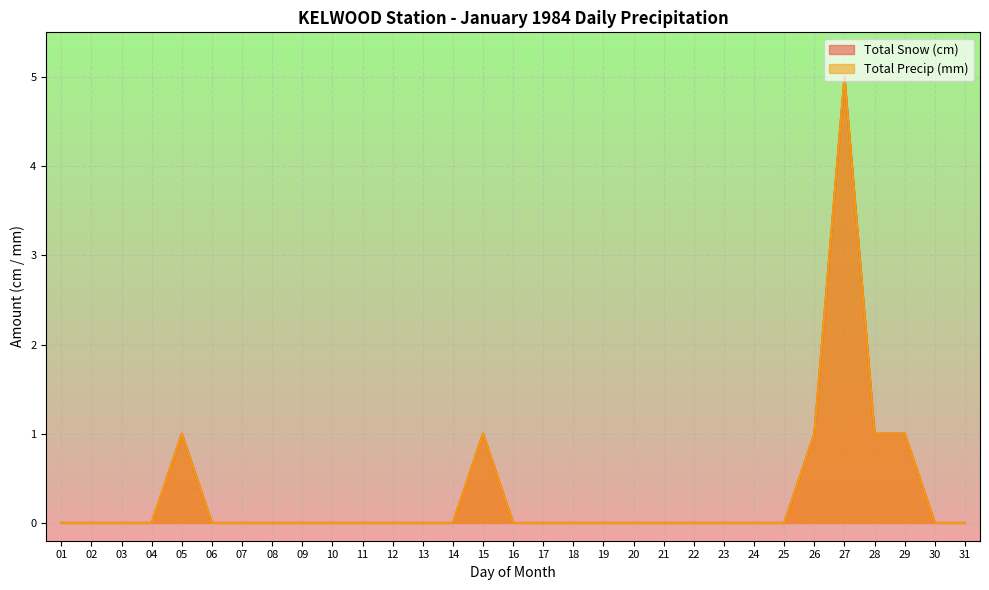

How many lines are shown in the chart?

2